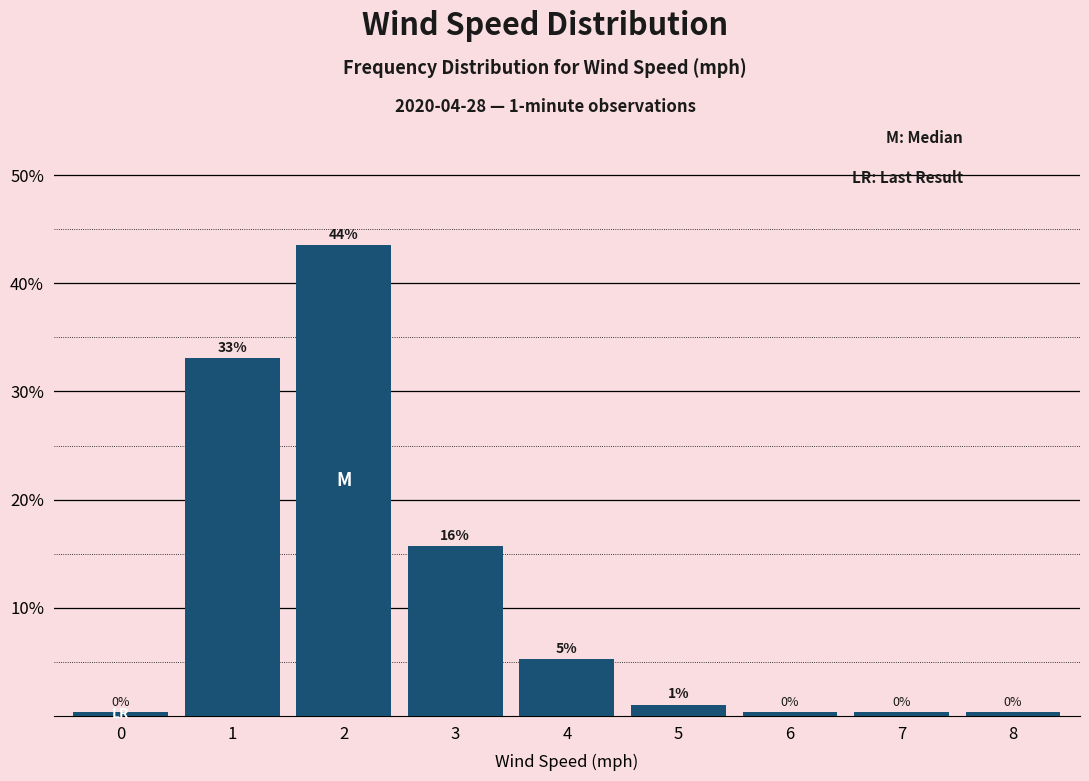

Does the chart contain any negative values?

No